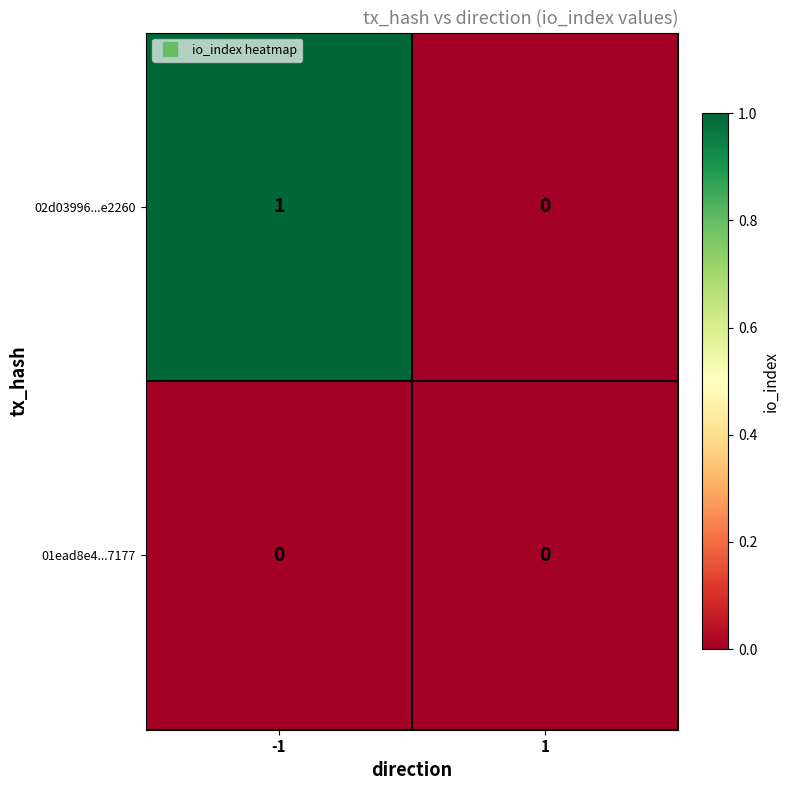

Which series has the largest total across all categories?

02d03996...e2260